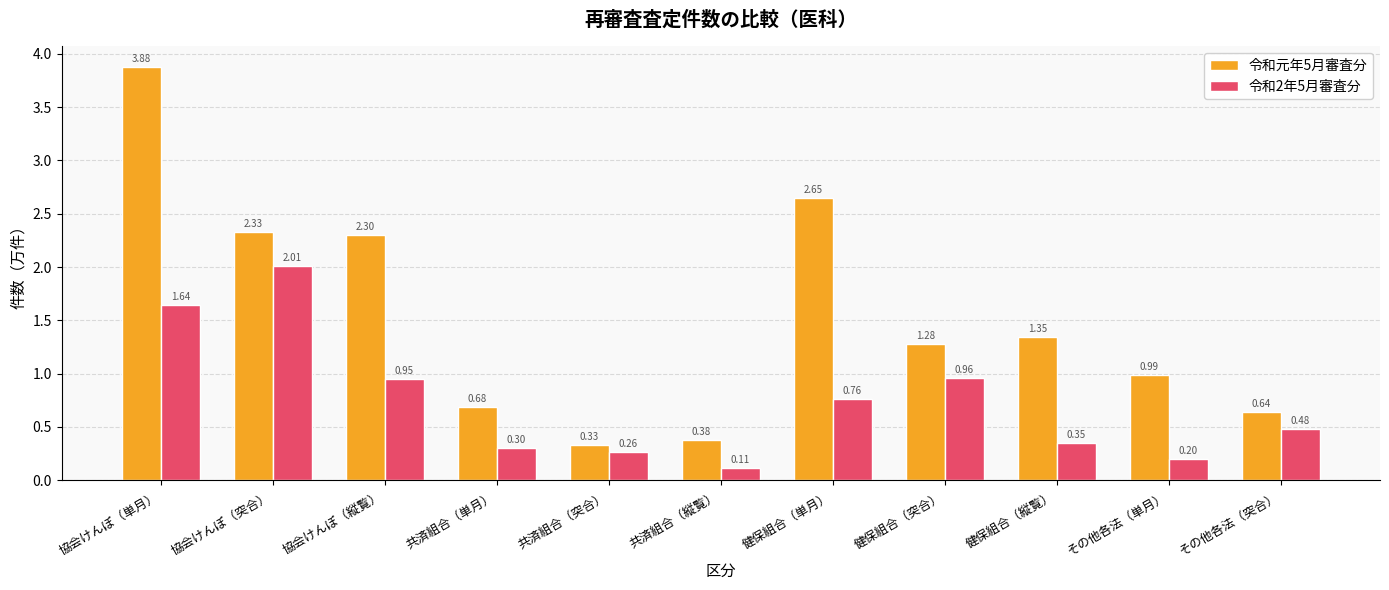

Rank the categories by 令和元年5月審査分 value from highest to lowest.

協会けんぽ（単月）, 健保組合（単月）, 協会けんぽ（突合）, 協会けんぽ（縦覧）, 健保組合（縦覧）, 健保組合（突合）, その他各法（単月）, 共済組合（単月）, その他各法（突合）, 共済組合（縦覧）, 共済組合（突合）